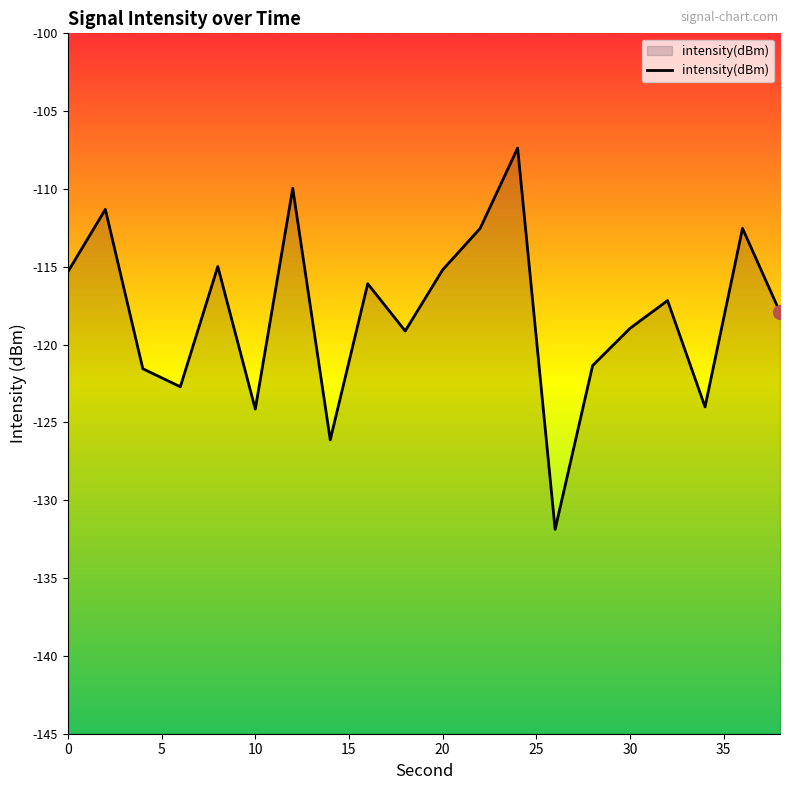

What is the sum of all values?

-2360.2